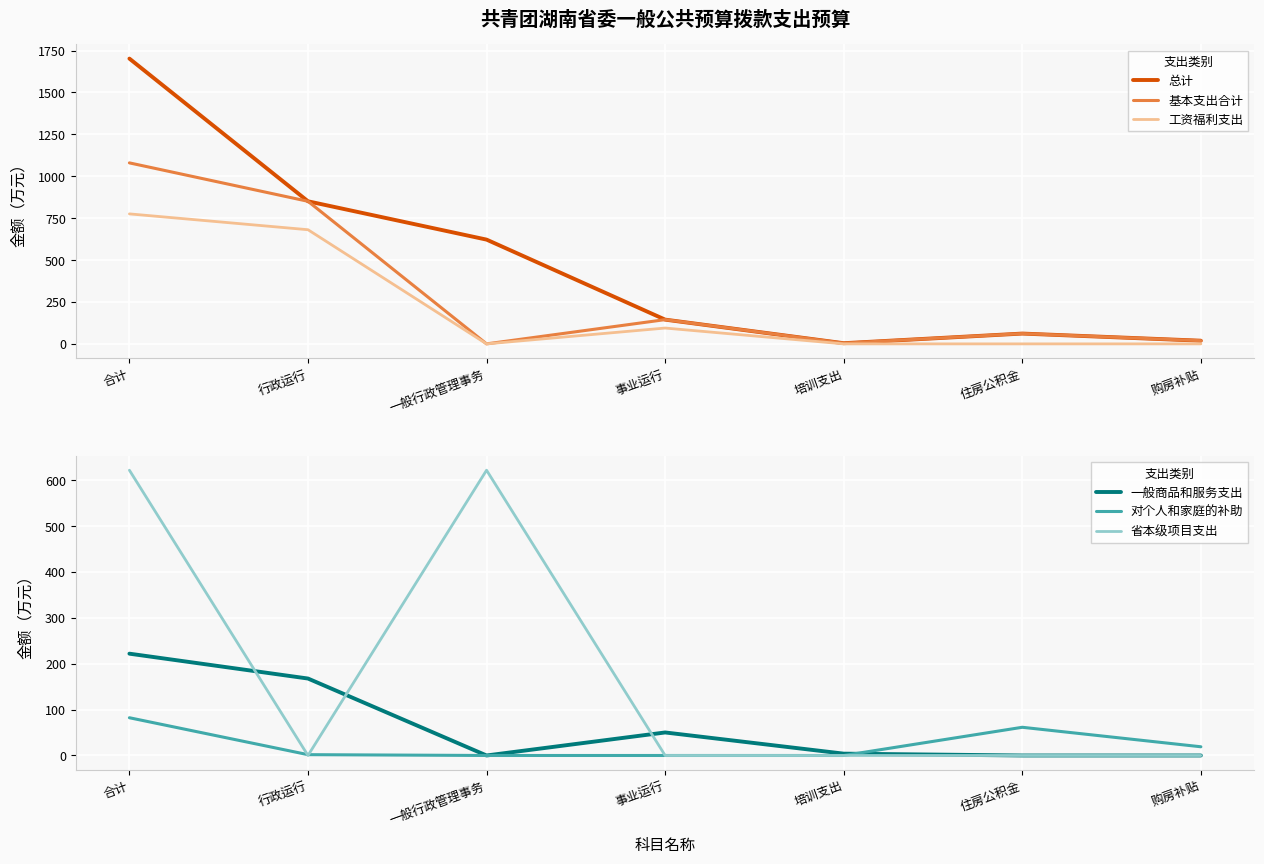

At which label is 基本支出合计 closest to 539?

行政运行